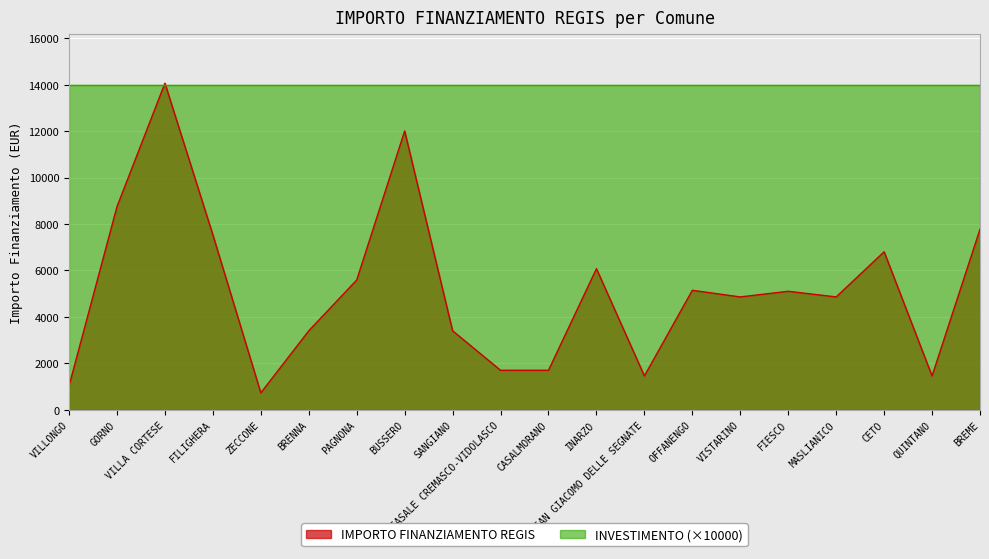

How many values are below 5103?

10